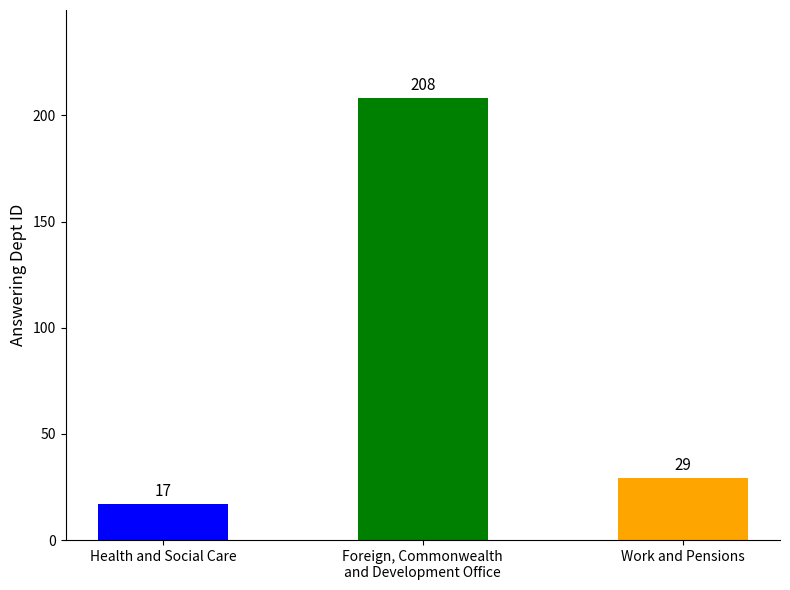

What is the label of the 2nd bar from the left?

Foreign, Commonwealth
and Development Office